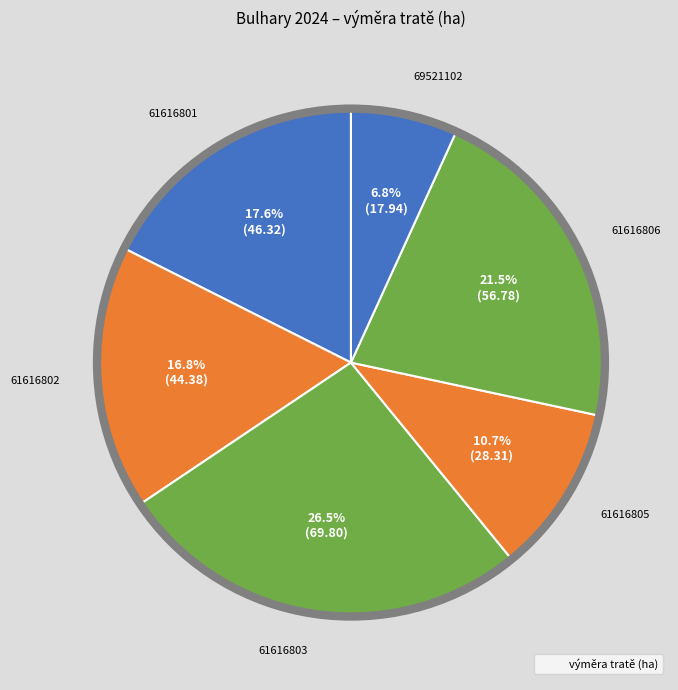

To the nearest percent, what is the difference between the largest and smallest slice percentages?

20%